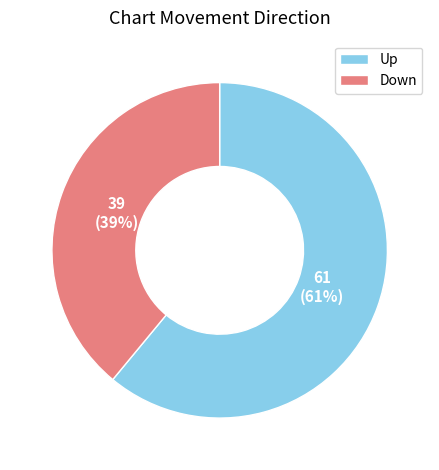

The Up slice represents 61% of the pie. True or false?

True